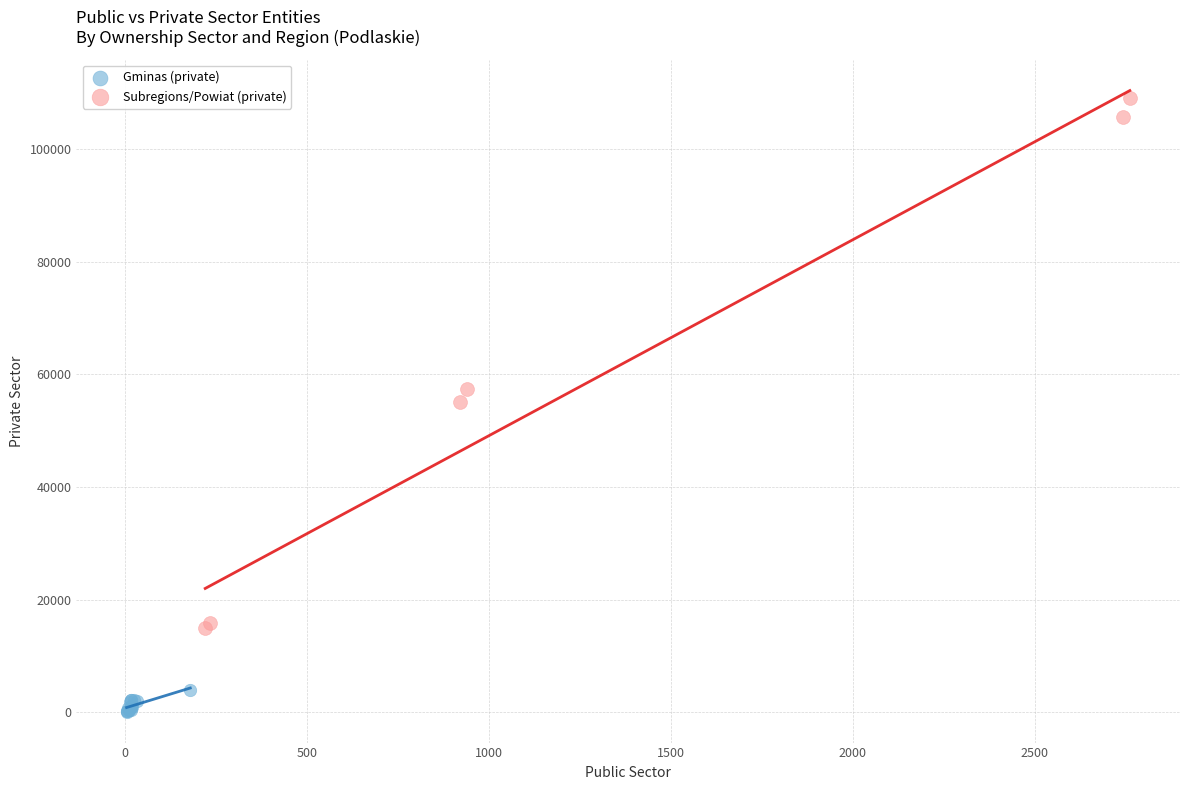

Which series reaches the minimum Y coordinate?

Gminas (private)